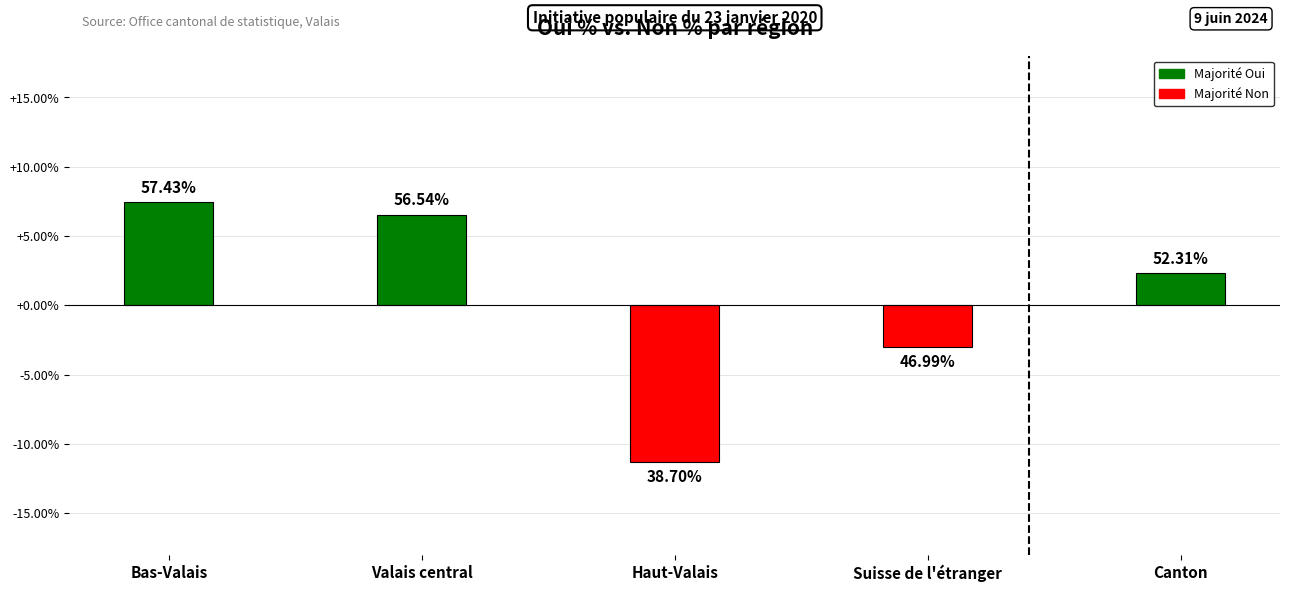

List the labels in order of value, largest first.

Bas-Valais, Valais central, Canton, Suisse de l'étranger, Haut-Valais